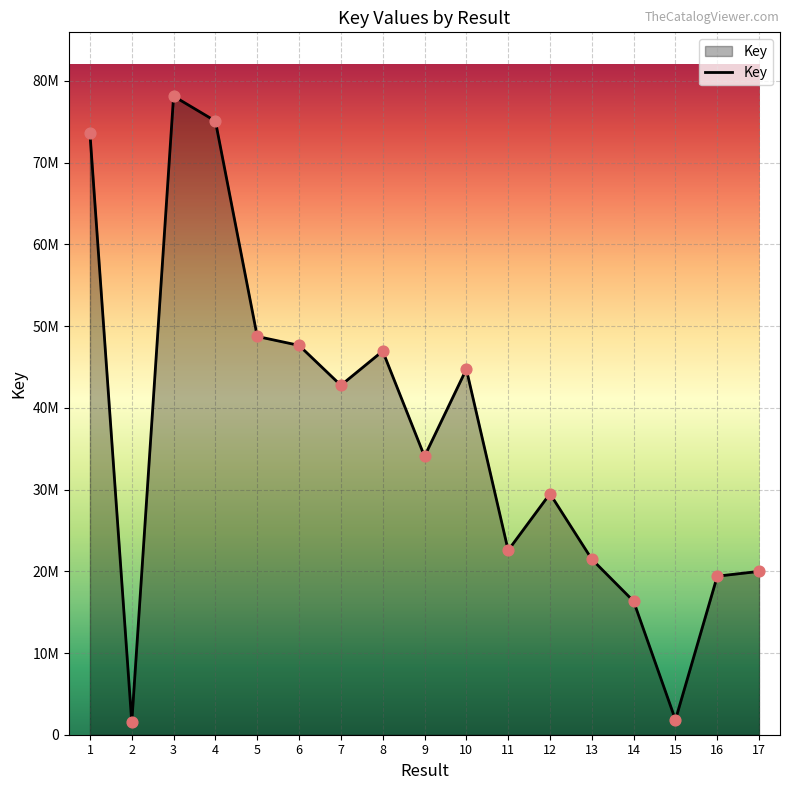

What is the change in value from 6 to 17?

-27657835